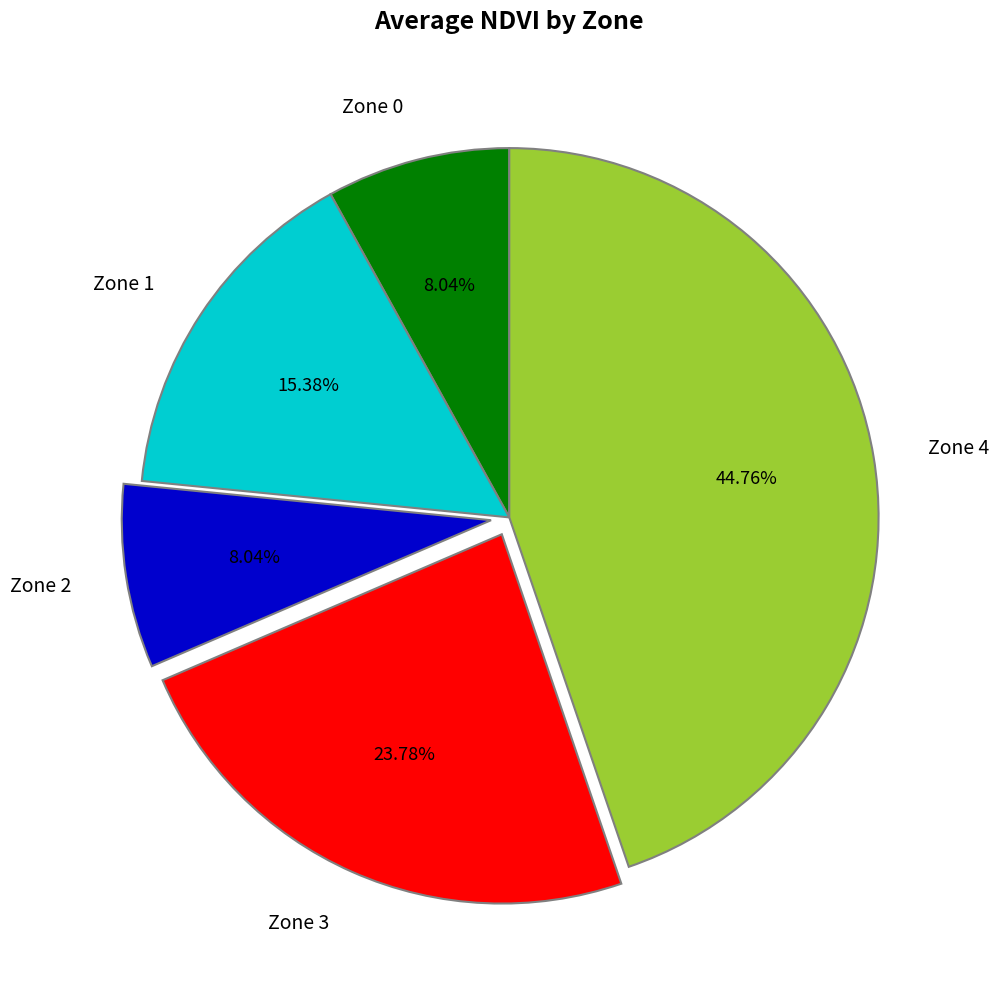

What percentage is the Zone 4 slice, to the nearest percent?

45%